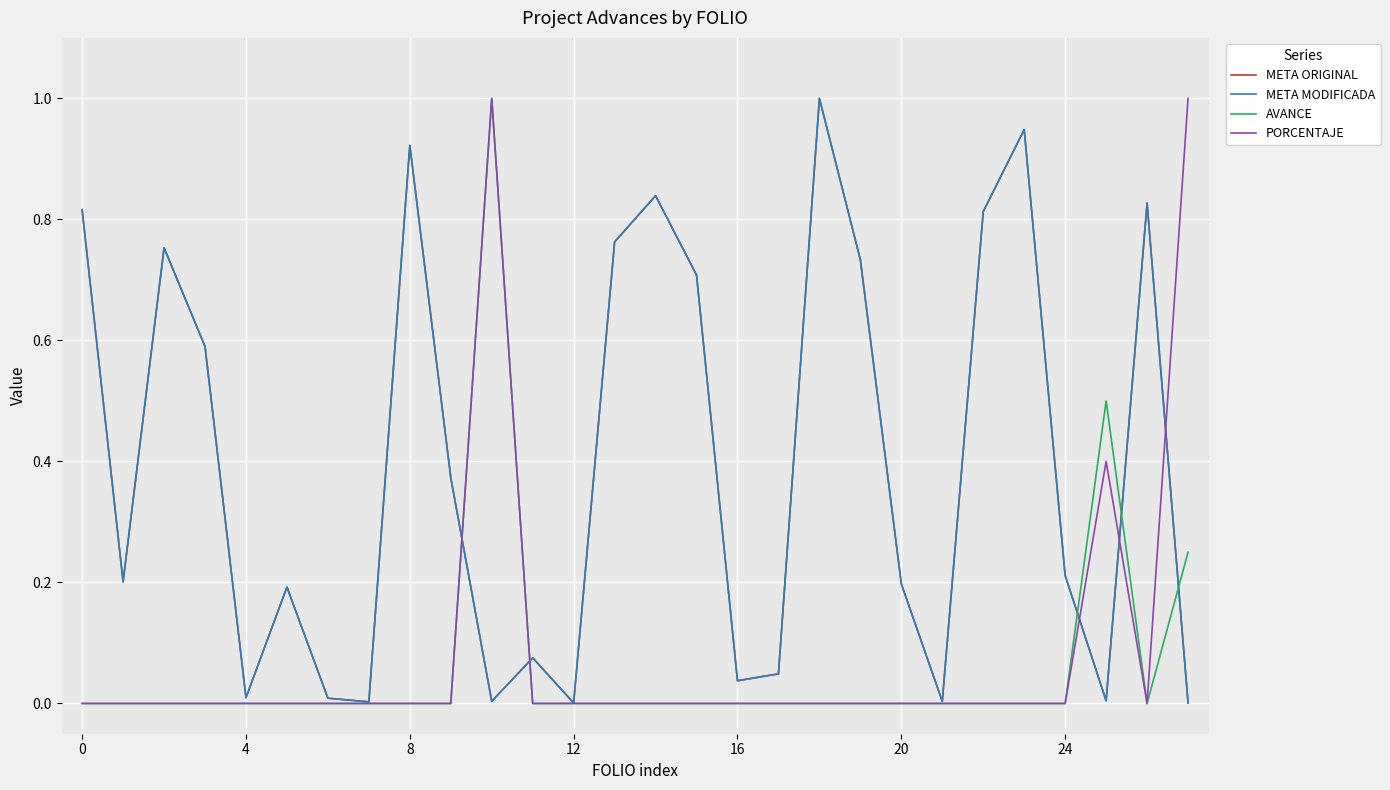

Is this an area chart (filled region under the line)?

No